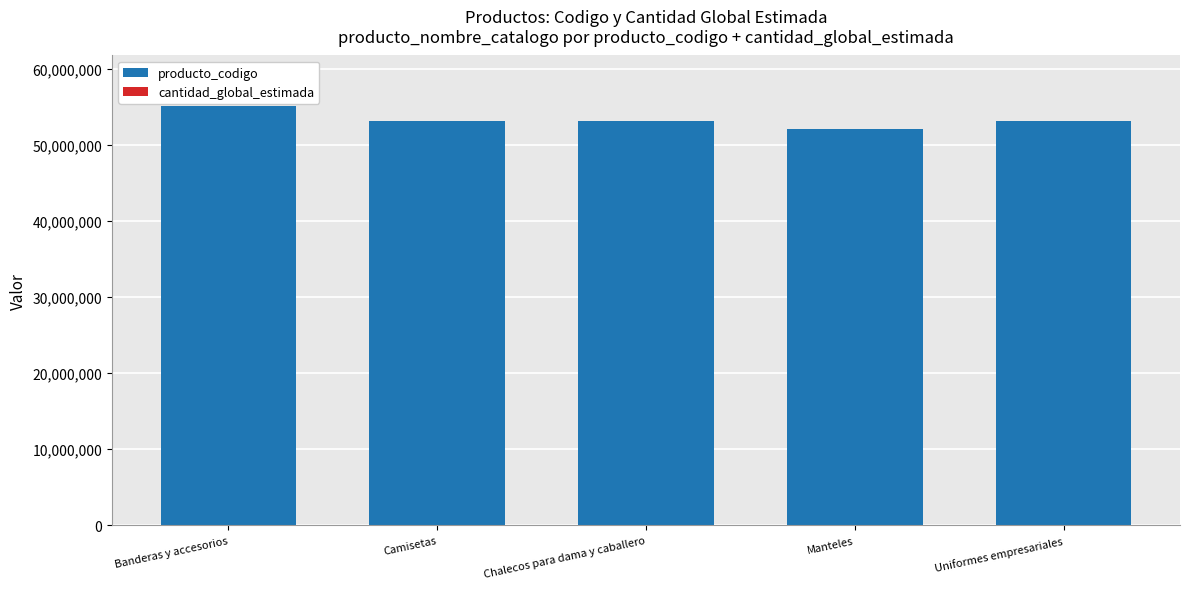

What is the maximum value for producto_codigo?

55121706